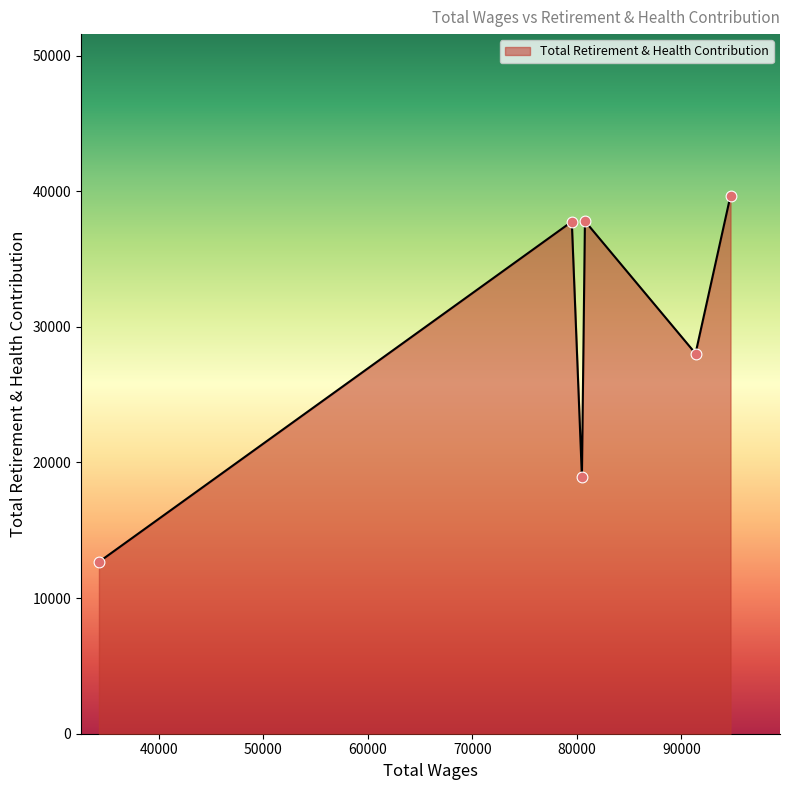

True or false: the data has more than 0 interior local peaks.

True